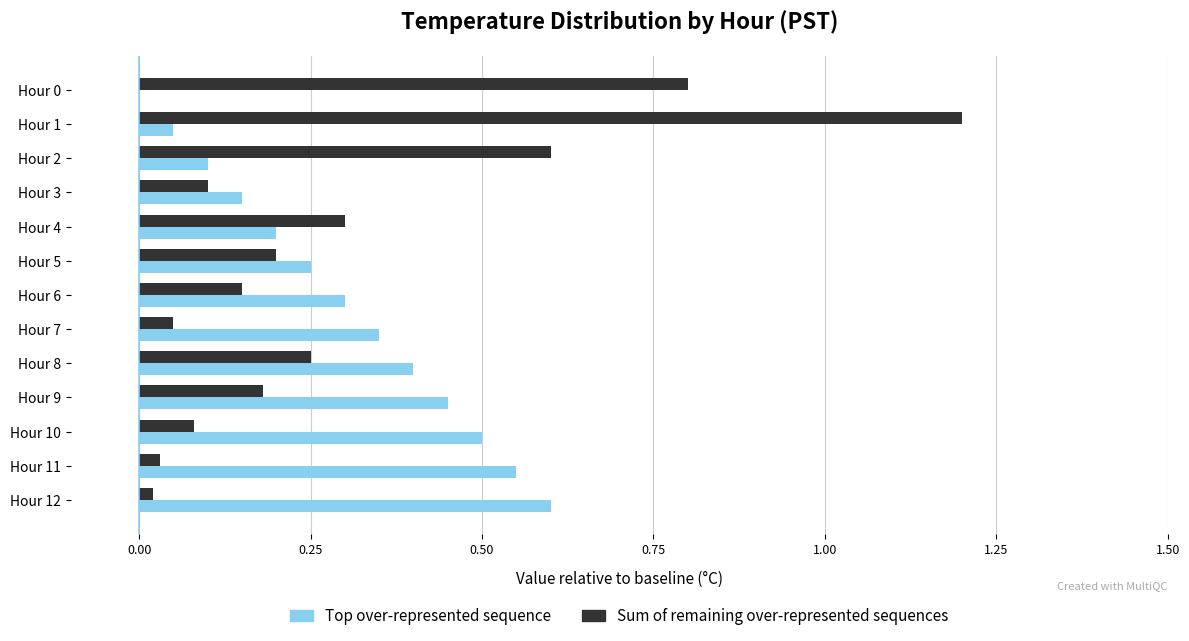

Is it true that Top over-represented sequence equals 0.2 at Hour 5?

True